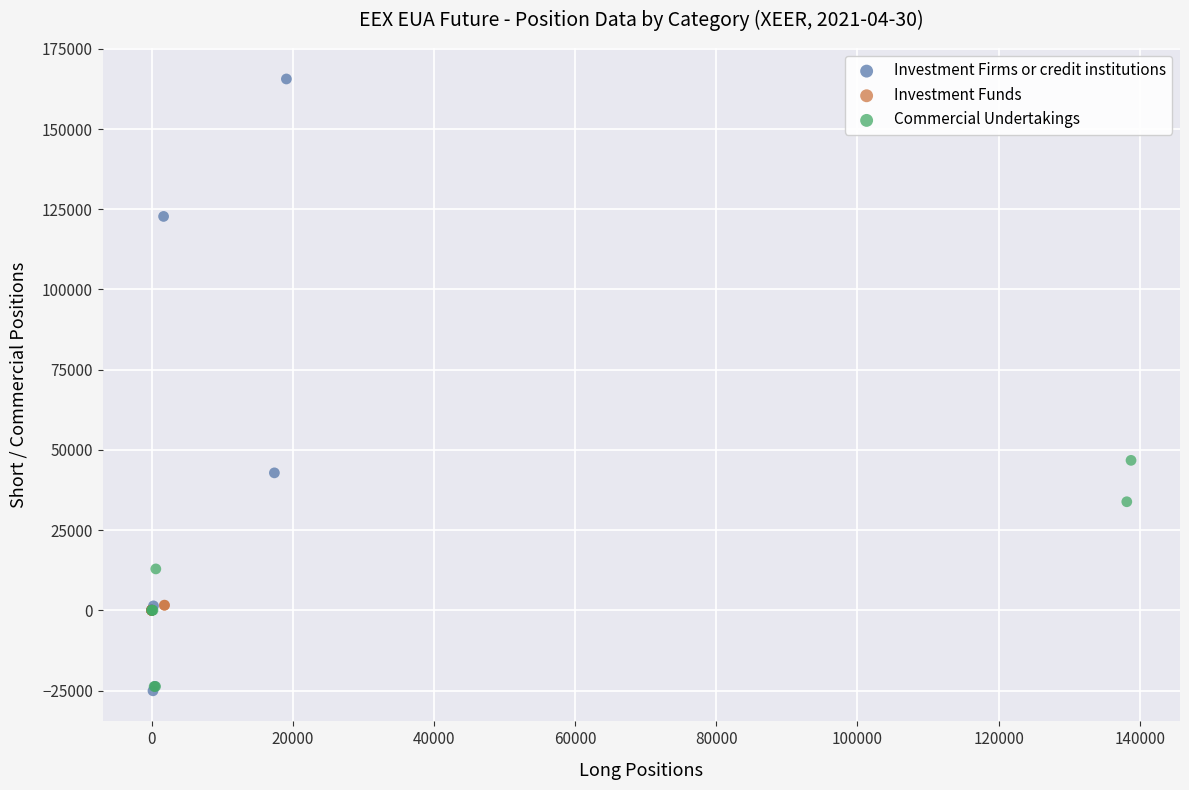

What are all the series names shown in the legend?

Investment Firms or credit institutions, Investment Funds, Commercial Undertakings